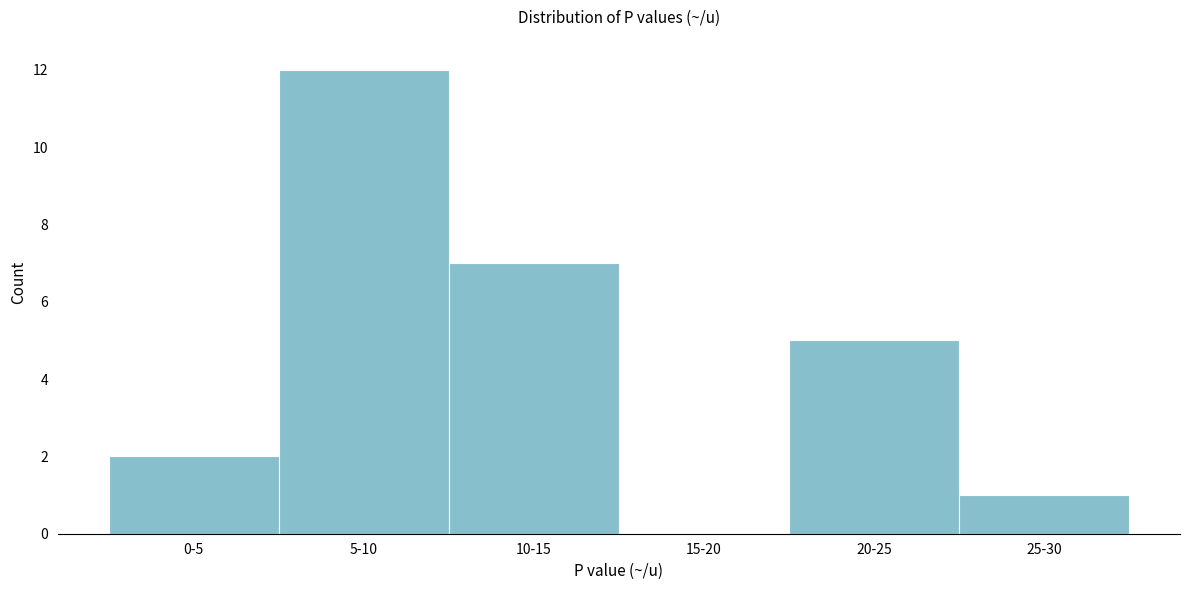

Reading right to left, extract all data points from this chart.

25-30=1	20-25=5	15-20=0	10-15=7	5-10=12	0-5=2